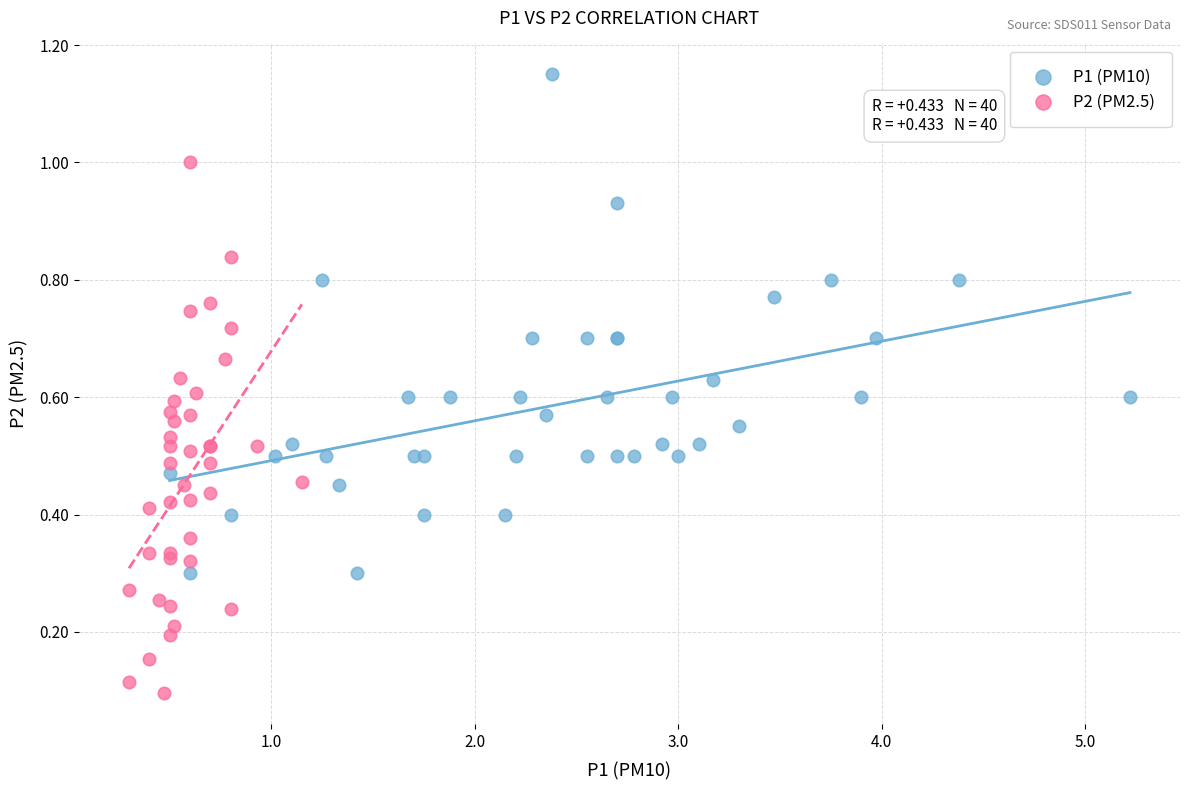

Which series reaches the maximum Y coordinate?

P1 (PM10)